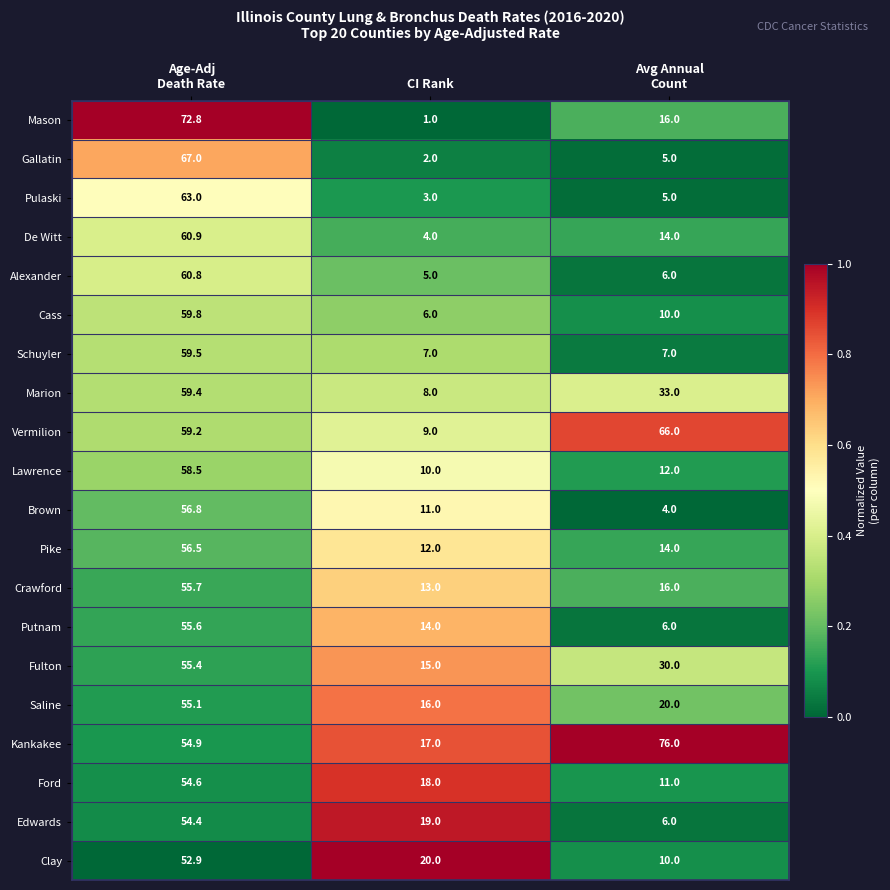

What value does the Pulaski series have at CI Rank?

3.0